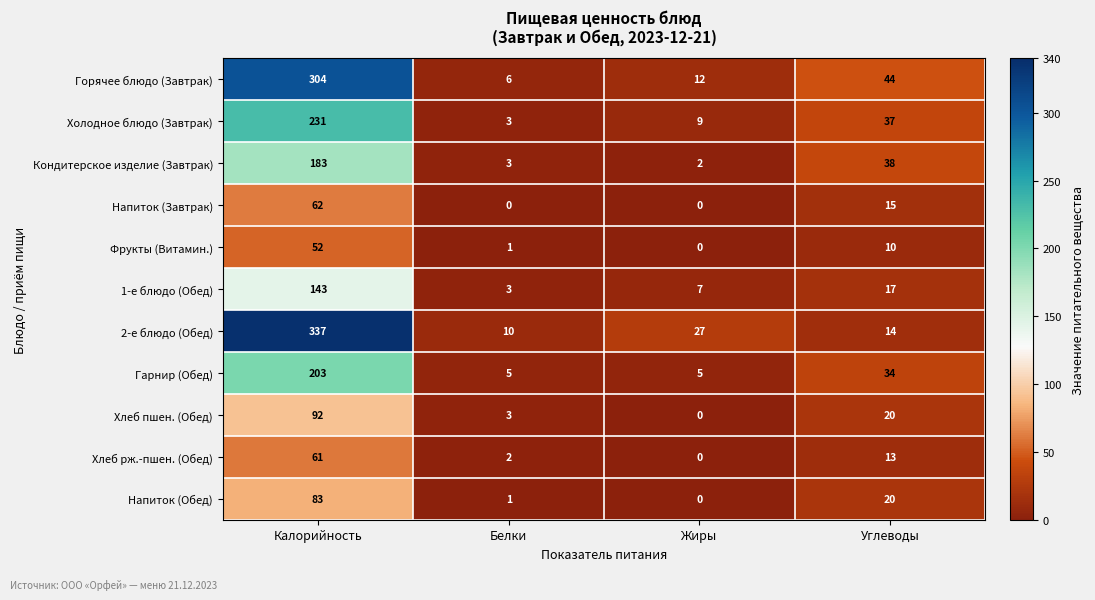

Where is Фрукты (Витамин.) nearest to the value 26?

Углеводы